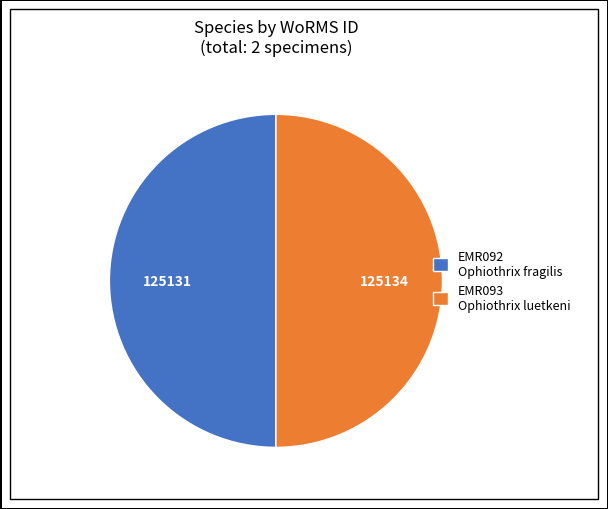

Combined, do EMR092 Ophiothrix fragilis and EMR093 Ophiothrix luetkeni account for over 50%?

Yes